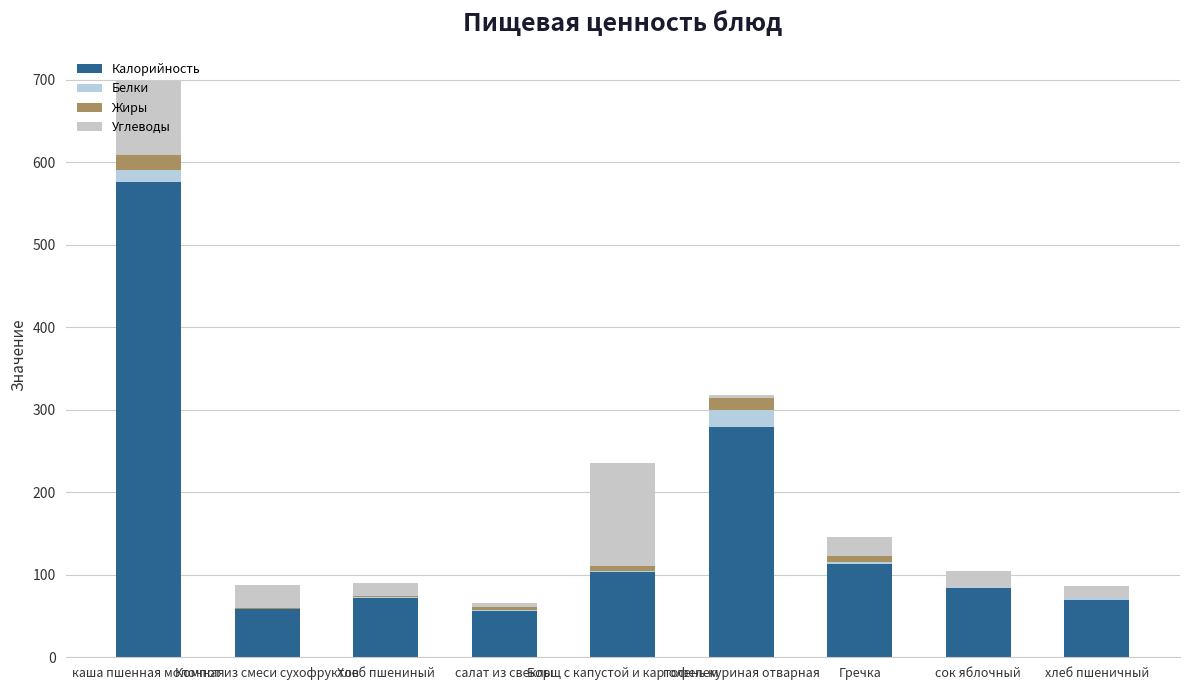

What is the total value across all series at сок яблочный?

105.0